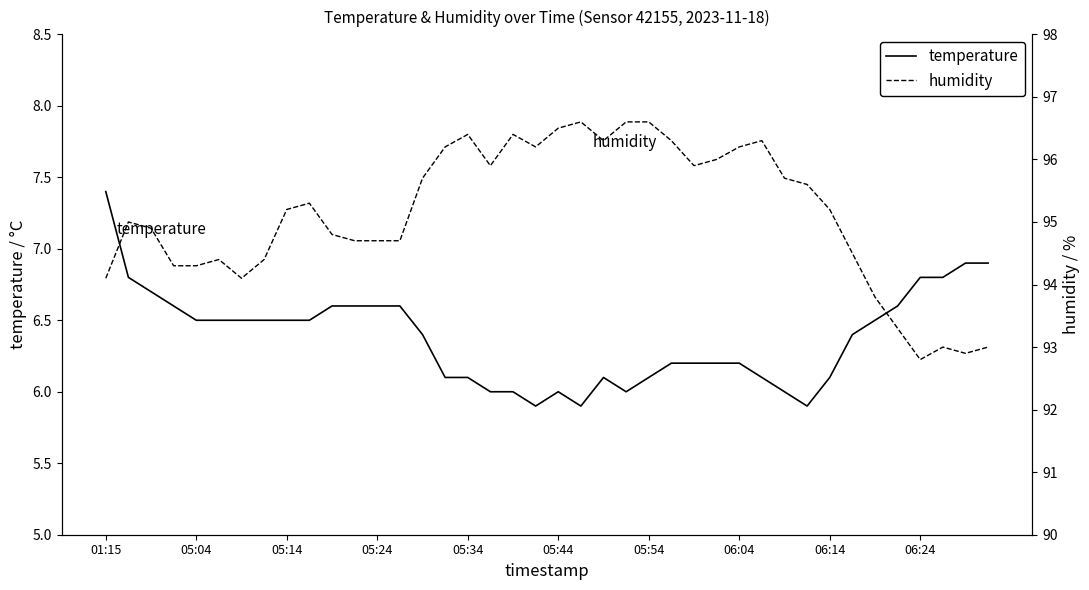

The temperature series shows 6.1 at 05:54. True or false?

True